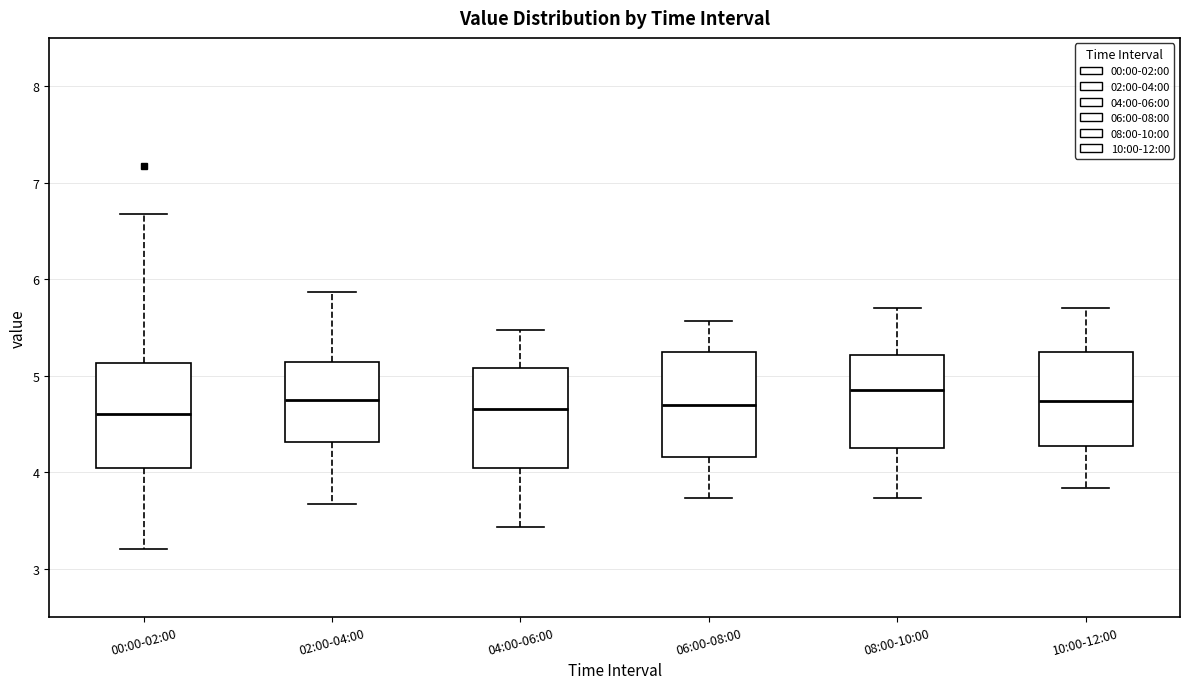

Reading left to right, read every box against the y-axis: the position of its median line, the range the box covers, and the ends of its whiskers. The values are not printed on the chart, so give them approximately, as read against the axis.

00:00-02:00: median 4.6, box 4.0 to 5.1, whiskers 3.2 to 6.7
02:00-04:00: median 4.8, box 4.3 to 5.1, whiskers 3.7 to 5.9
04:00-06:00: median 4.7, box 4.0 to 5.1, whiskers 3.4 to 5.5
06:00-08:00: median 4.7, box 4.2 to 5.2, whiskers 3.7 to 5.6
08:00-10:00: median 4.9, box 4.3 to 5.2, whiskers 3.7 to 5.7
10:00-12:00: median 4.7, box 4.3 to 5.2, whiskers 3.8 to 5.7